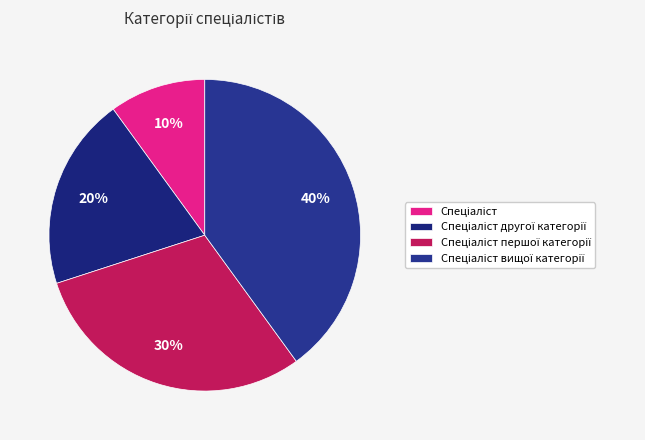

Count the number of slices in the pie.

4